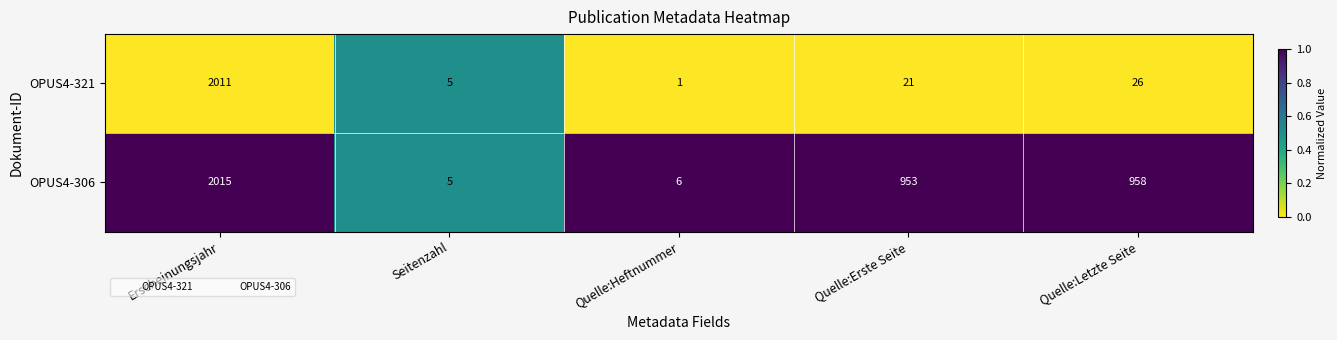

What is the difference between the maximum and minimum values in the OPUS4-321 series?

2010